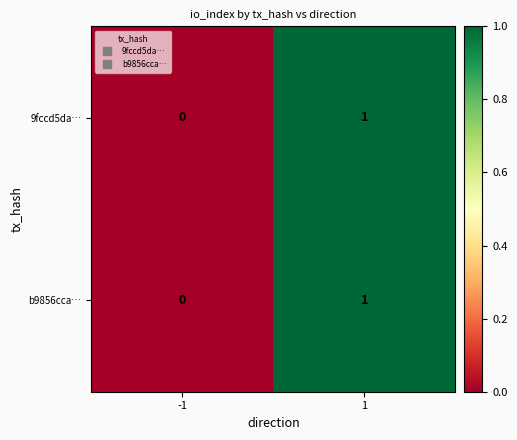

Count the number of categories in the chart.

2